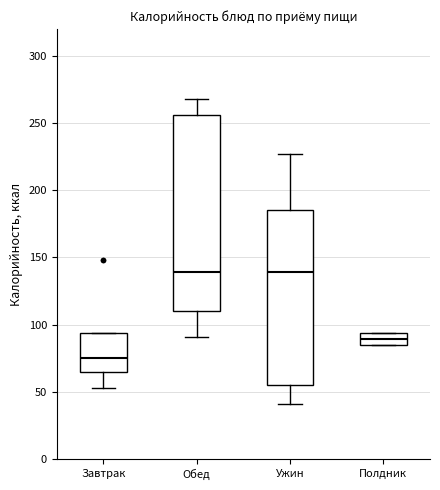

Reading left to right, read every box against the y-axis: the position of its median line, the range the box covers, and the ends of its whiskers. The values are not printed on the chart, so give them approximately, as read against the axis.

Завтрак: median 75, box 65 to 95, whiskers 55 to 95
Обед: median 140, box 110 to 255, whiskers 90 to 270
Ужин: median 140, box 55 to 185, whiskers 40 to 225
Полдник: median 90, box 85 to 95, whiskers 85 to 95